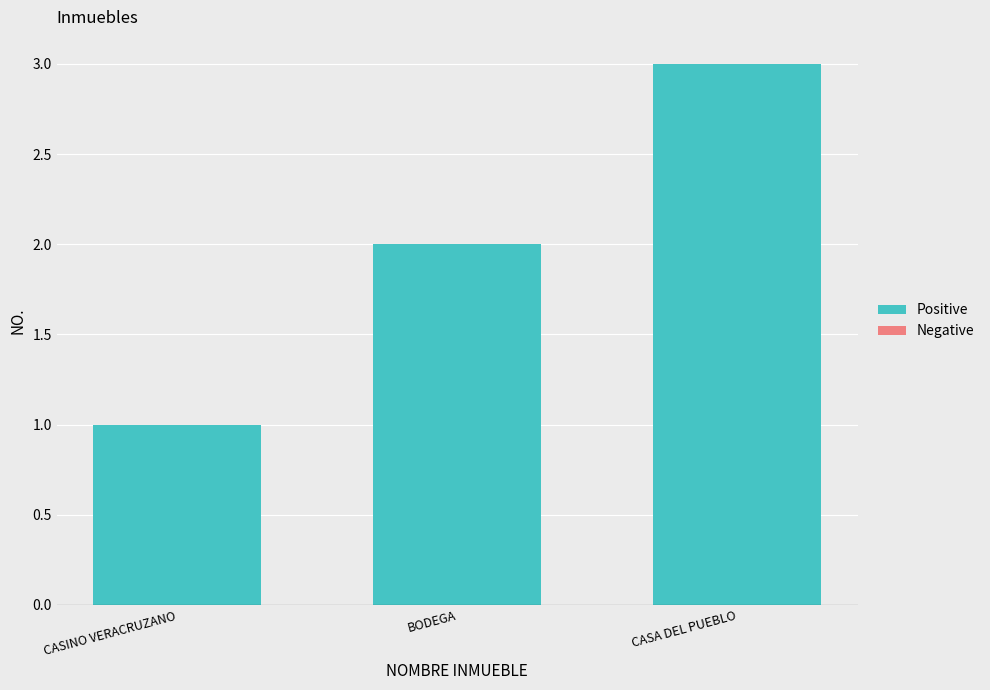

What is the label of the 3rd bar from the right?

CASINO VERACRUZANO